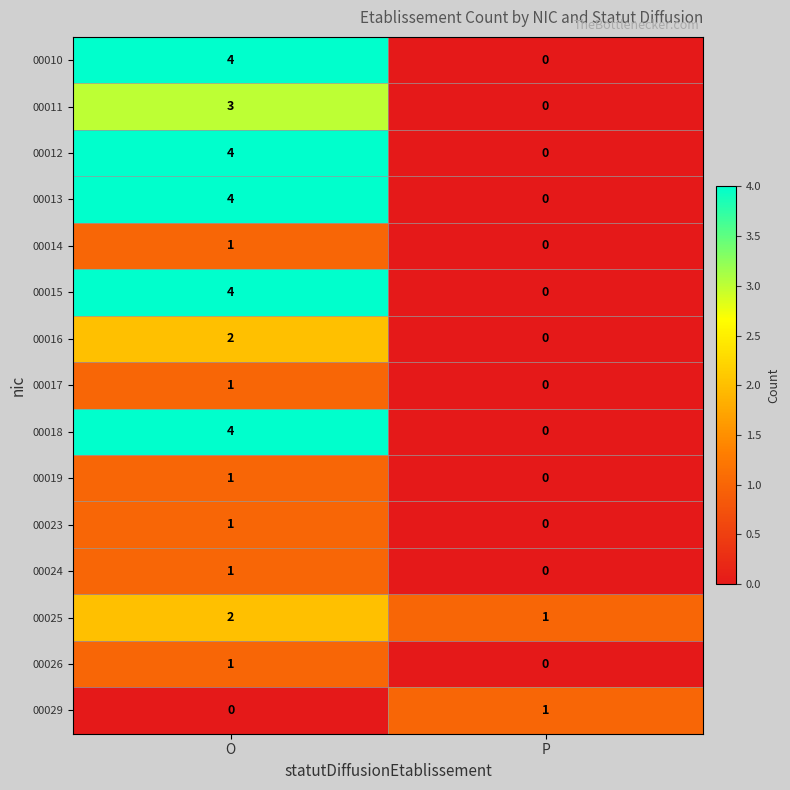

Which category has the highest value across all series?

O